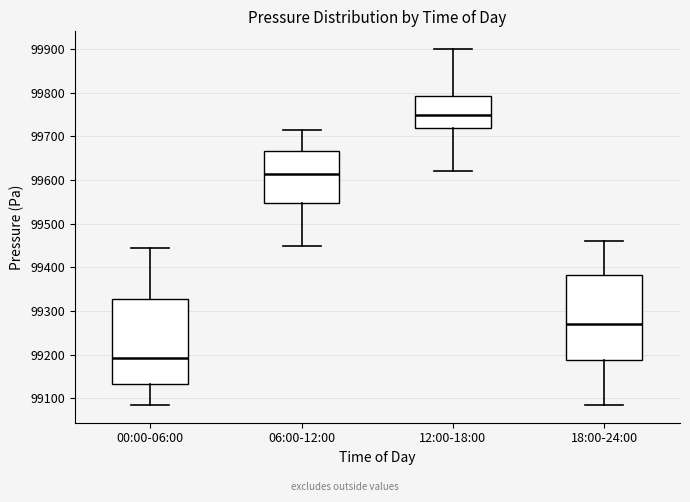

Reading left to right, transcribe this box plot: for each box, give where its median line is, the range the box spans, and where its two whiskers end, as read against the y-axis. The values are not printed on the chart, so give them approximately, as read against the axis.

00:00-06:00: median 99190, box 99130 to 99330, whiskers 99090 to 99440
06:00-12:00: median 99620, box 99550 to 99670, whiskers 99450 to 99720
12:00-18:00: median 99750, box 99720 to 99790, whiskers 99620 to 99900
18:00-24:00: median 99270, box 99190 to 99380, whiskers 99090 to 99460